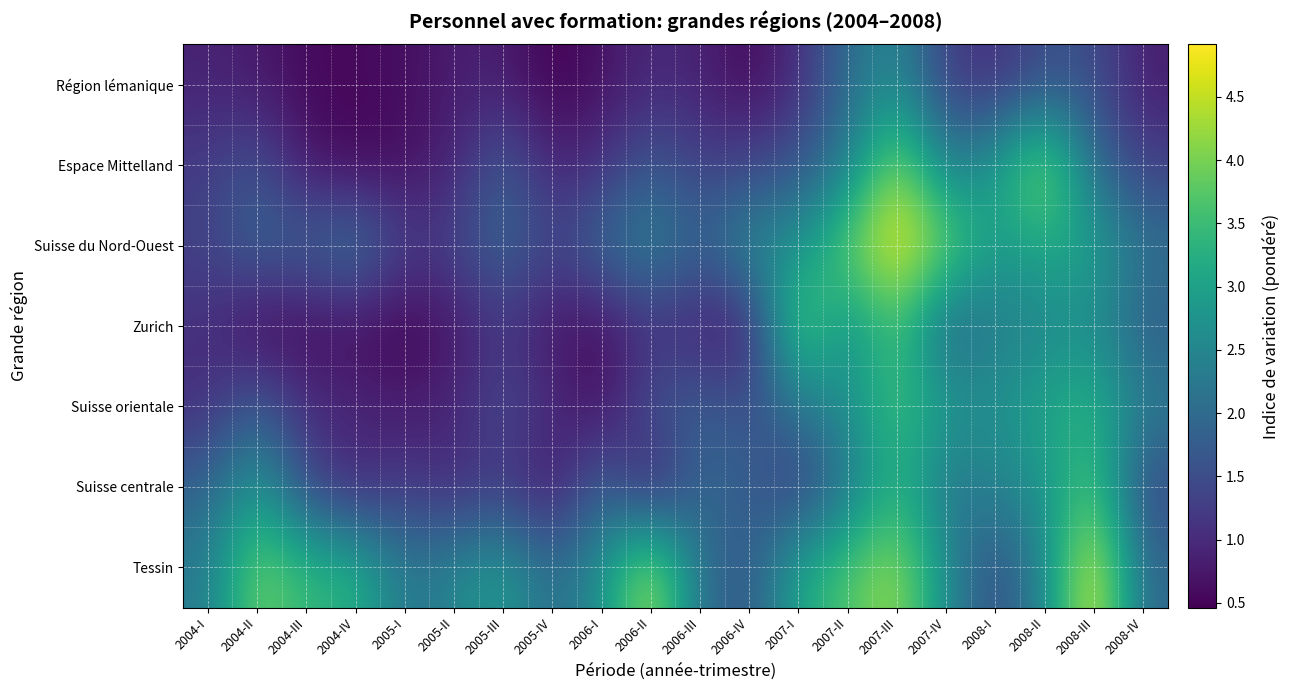

How many data points does each series have?

20